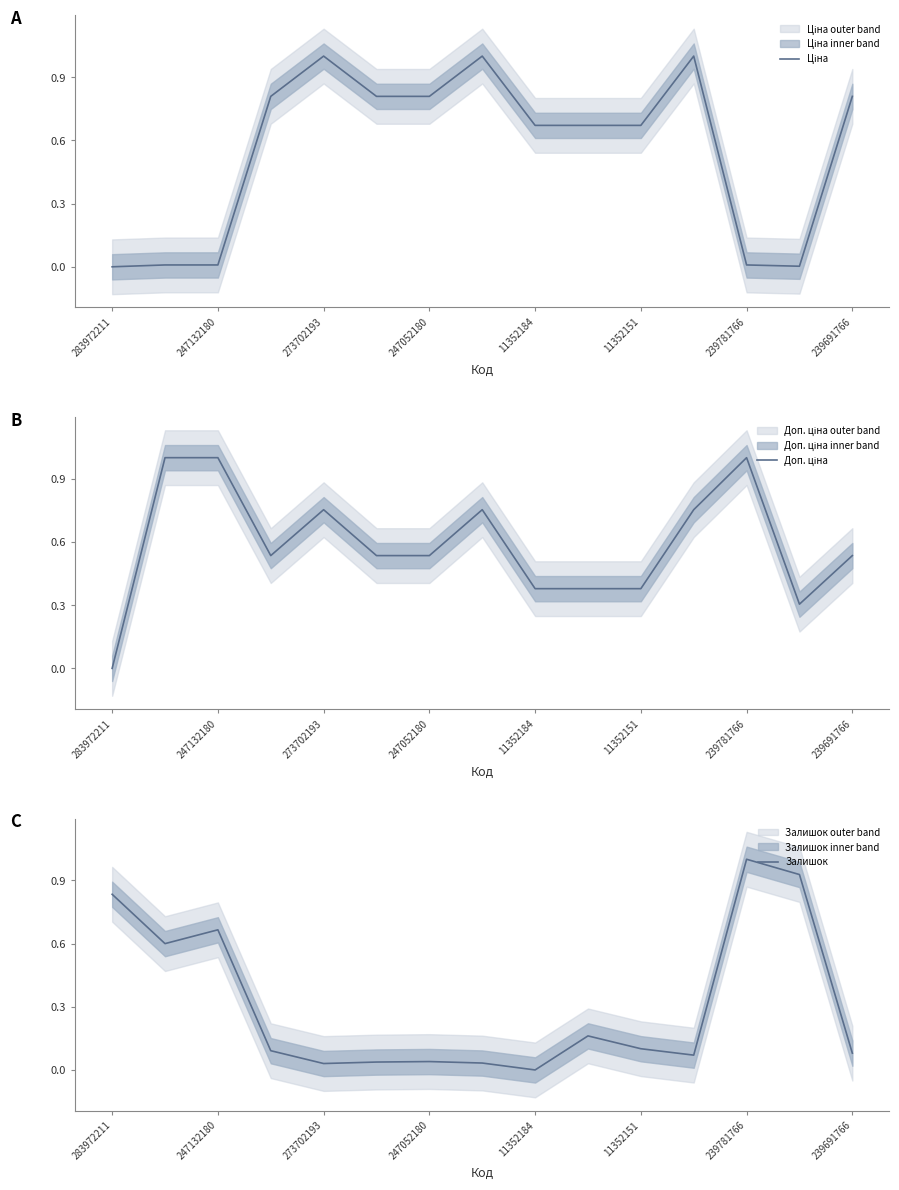

How many values in the Залишок series exceed 0?

14